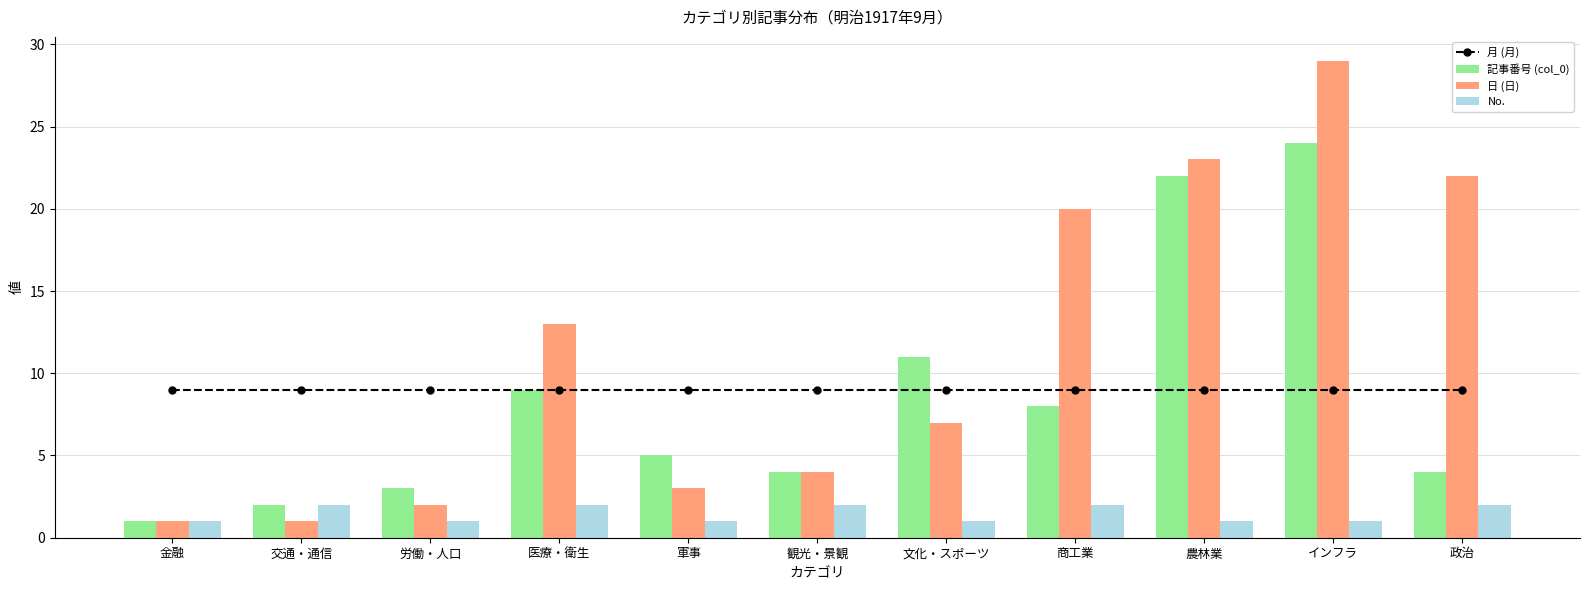

What is the spread (max minus min) of values at 観光・景観?

7